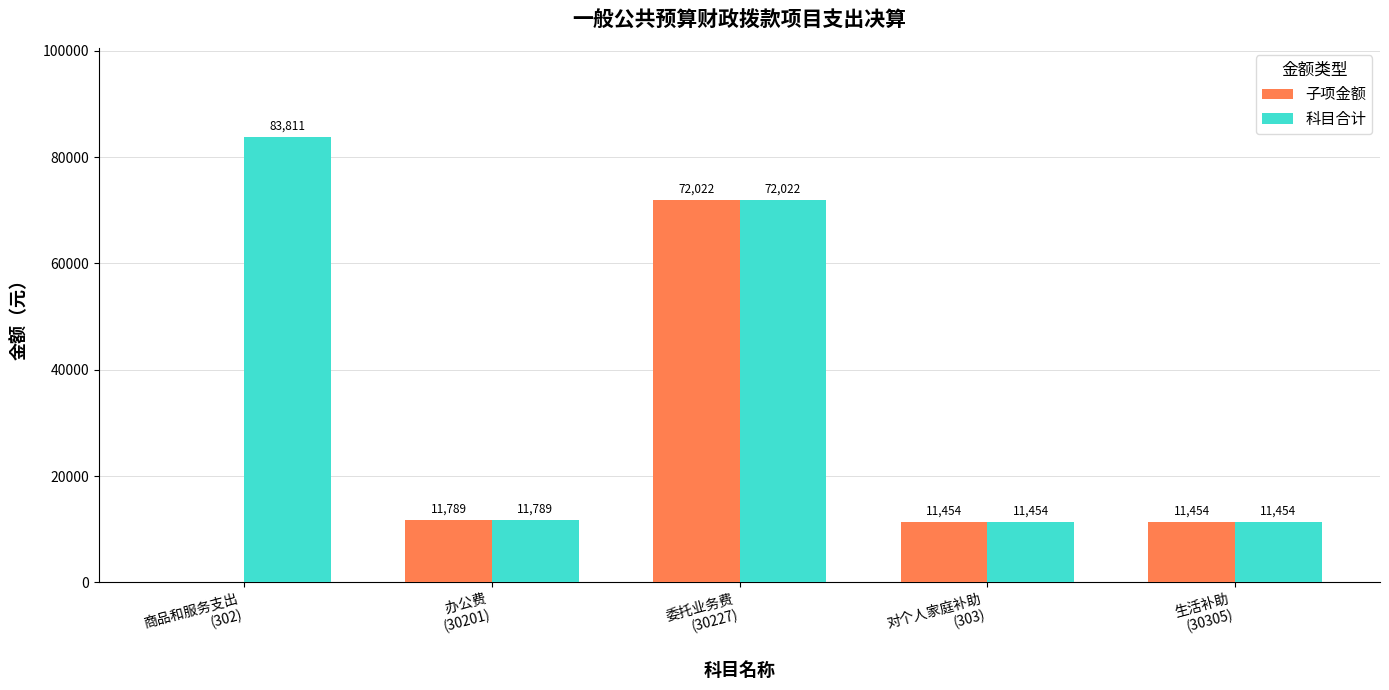

Which series has the largest total across all categories?

科目合计